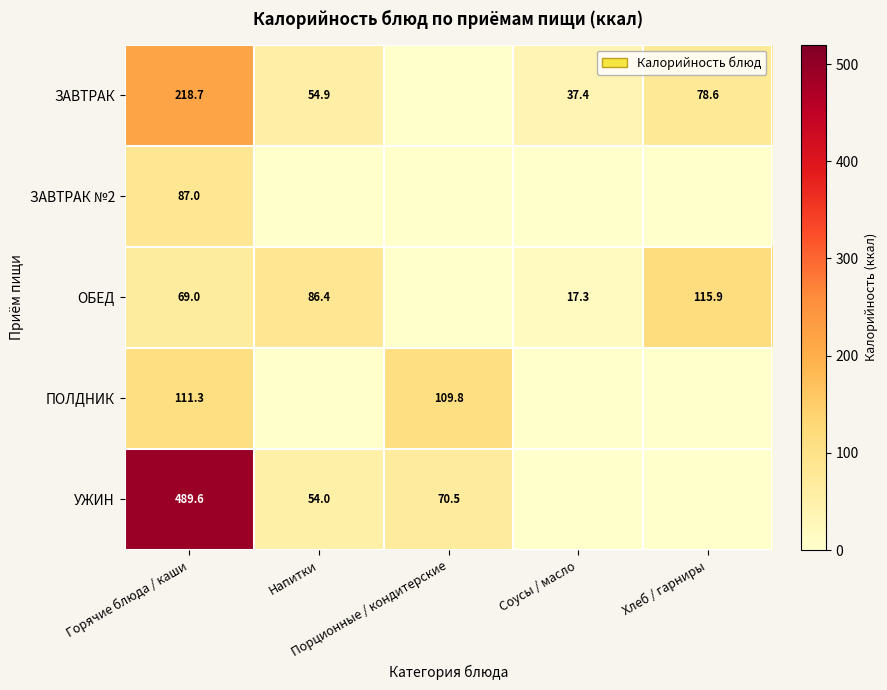

Rank the series by their maximum value, from highest to lowest.

УЖИН, ЗАВТРАК, ОБЕД, ПОЛДНИК, ЗАВТРАК №2